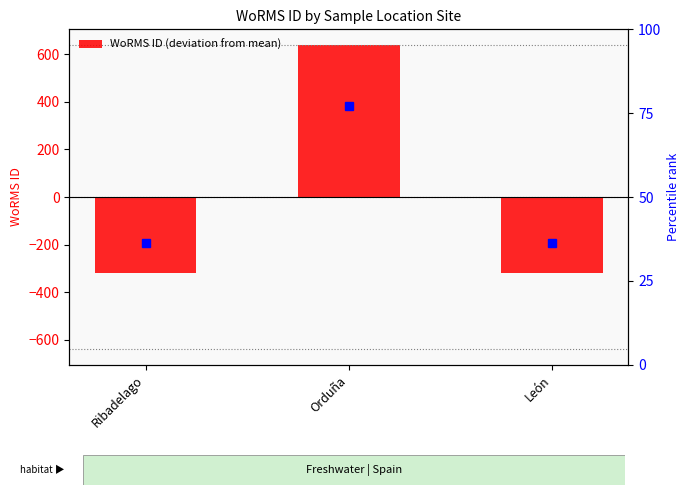

At which label does the data first exceed -320?

Orduña